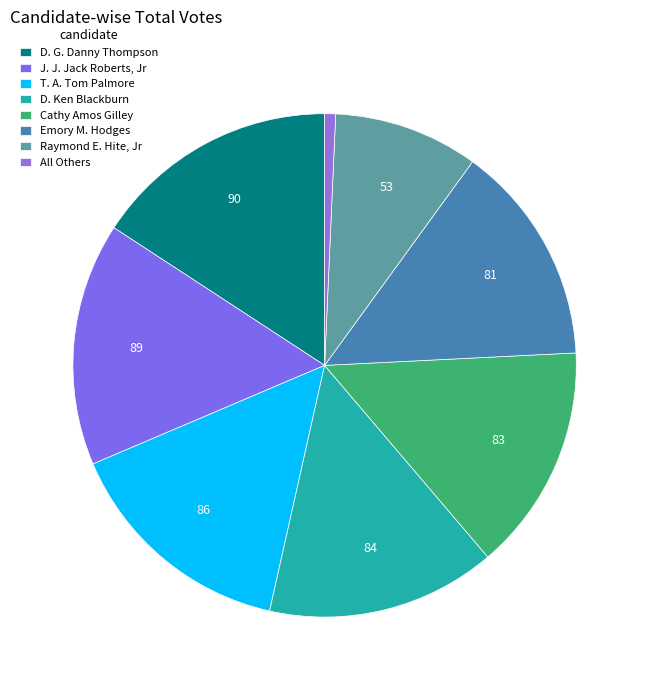

Count the number of slices in the pie.

8